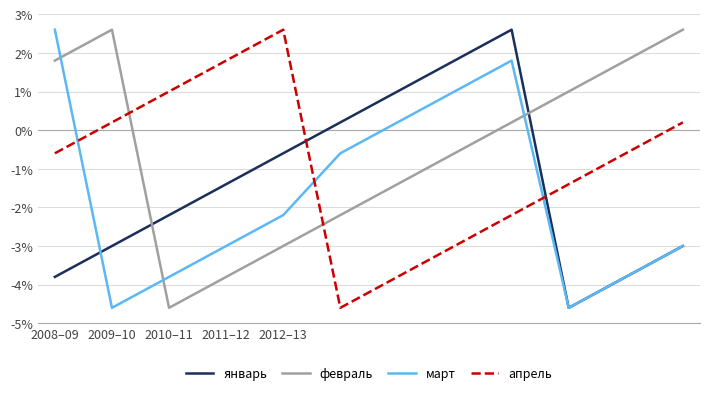

What are all the series names shown in the legend?

январь, февраль, март, апрель